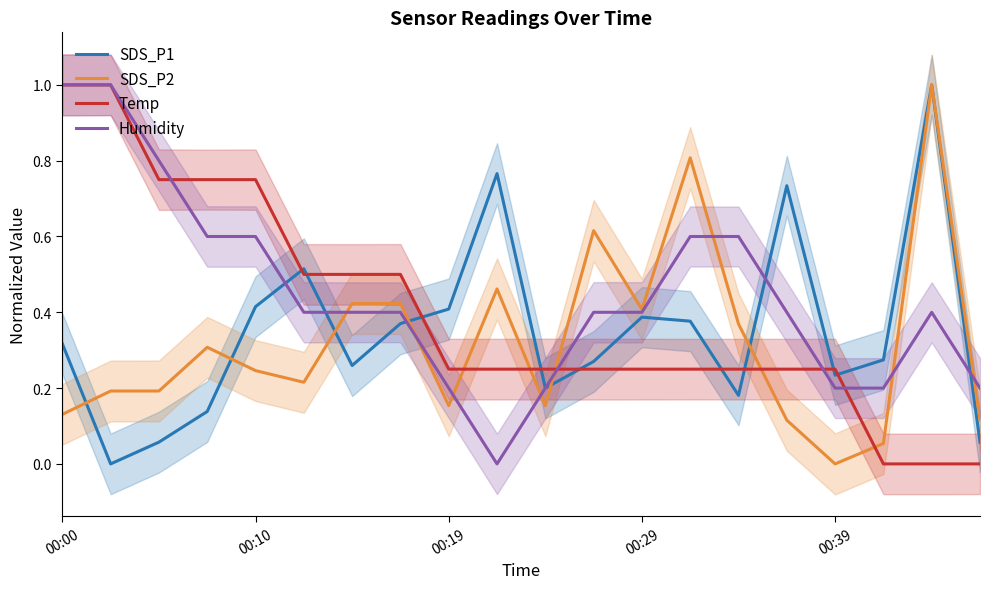

At which category is the sum across all series the highest?

00:00